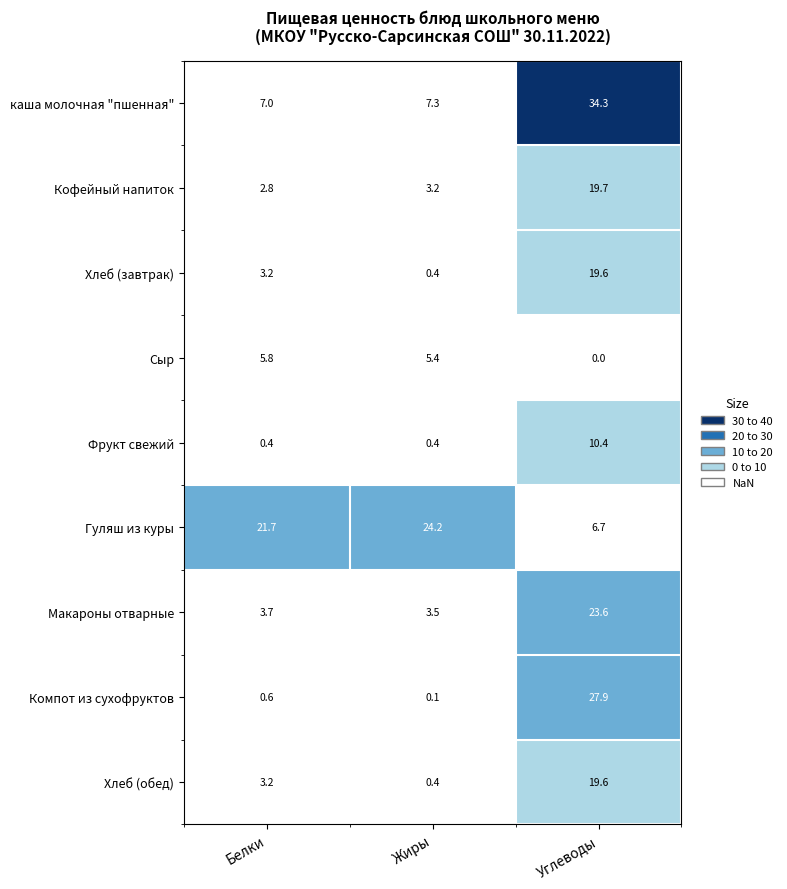

Which category has the highest value across all series?

Углеводы